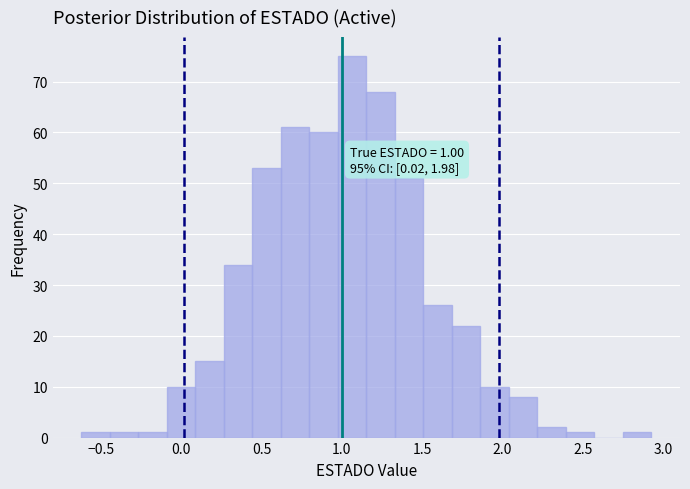

Read against the x-axis, roughly where is the centre of the tallest bar?

1.05